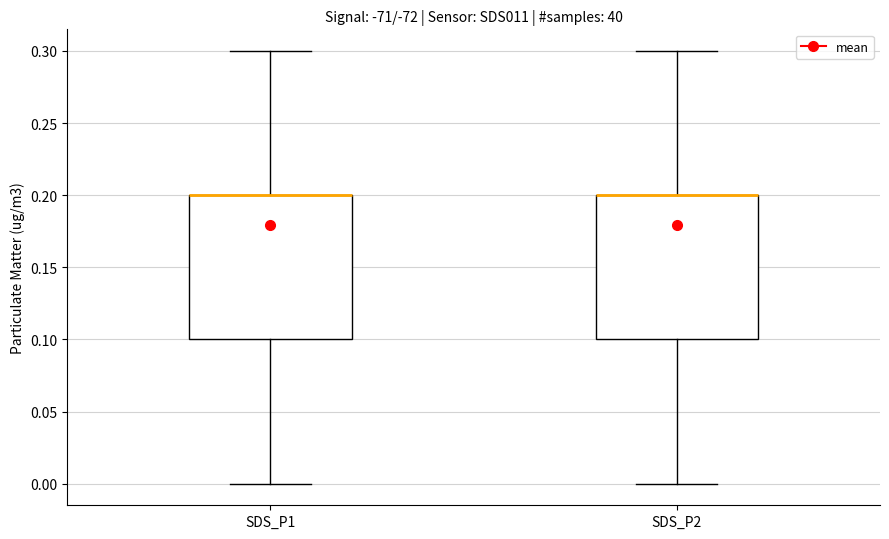

Reading left to right, transcribe this box plot: for each box, give where its median line is, the range the box spans, and where its two whiskers end, as read against the y-axis. The values are not printed on the chart, so give them approximately, as read against the axis.

SDS_P1: median 0.2 (drawn on the box's upper edge), box 0.1 to 0.2, whiskers 0.0 to 0.3
SDS_P2: median 0.2 (drawn on the box's upper edge), box 0.1 to 0.2, whiskers 0.0 to 0.3